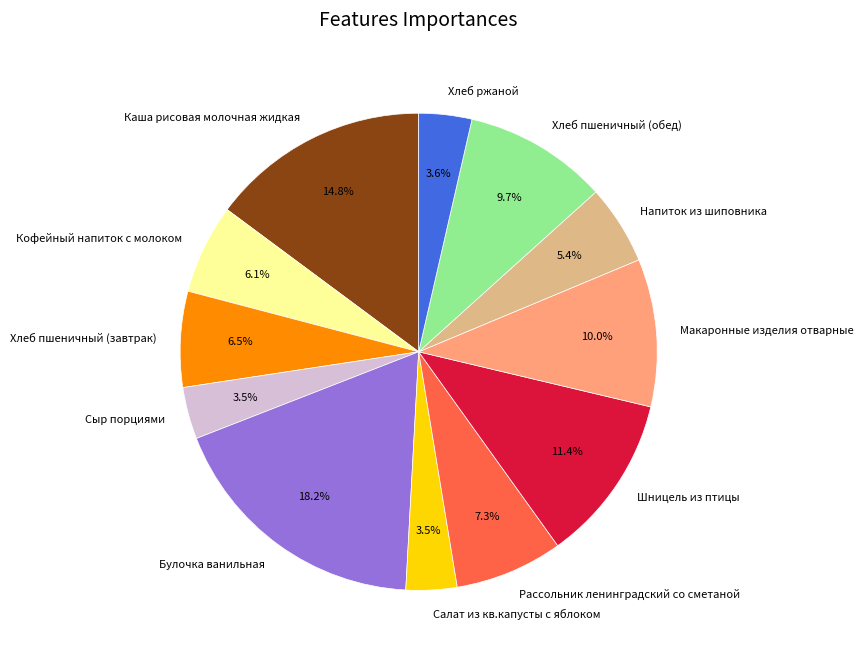

Approximately how many times larger is the value at Рассольник ленинградский со сметаной compared to Хлеб ржаной?

2.0